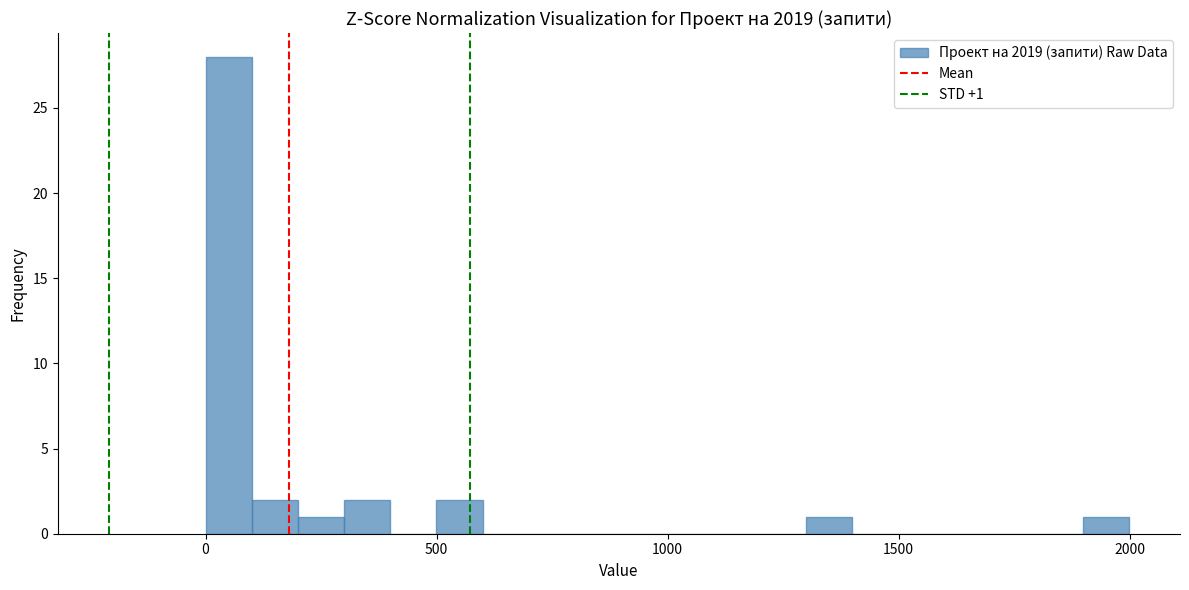

Read against the x-axis, roughly where is the centre of the tallest bar?

50